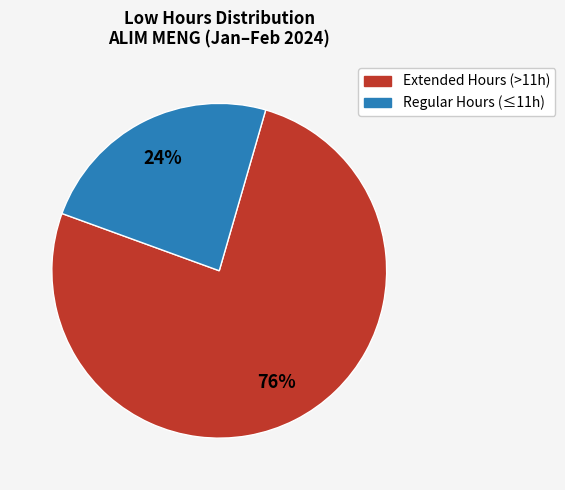

Is there a majority slice in this chart?

Yes